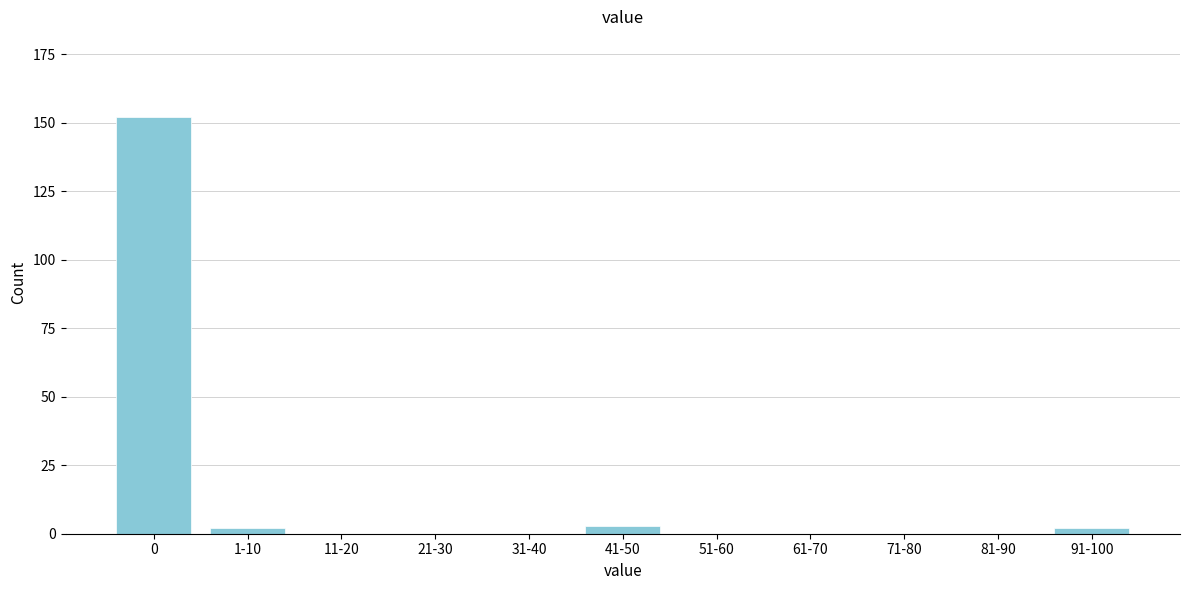

Reading right to left, list all the values displayed in this chart.

91-100=2	81-90=0	71-80=0	61-70=0	51-60=0	41-50=3	31-40=0	21-30=0	11-20=0	1-10=2	0=152